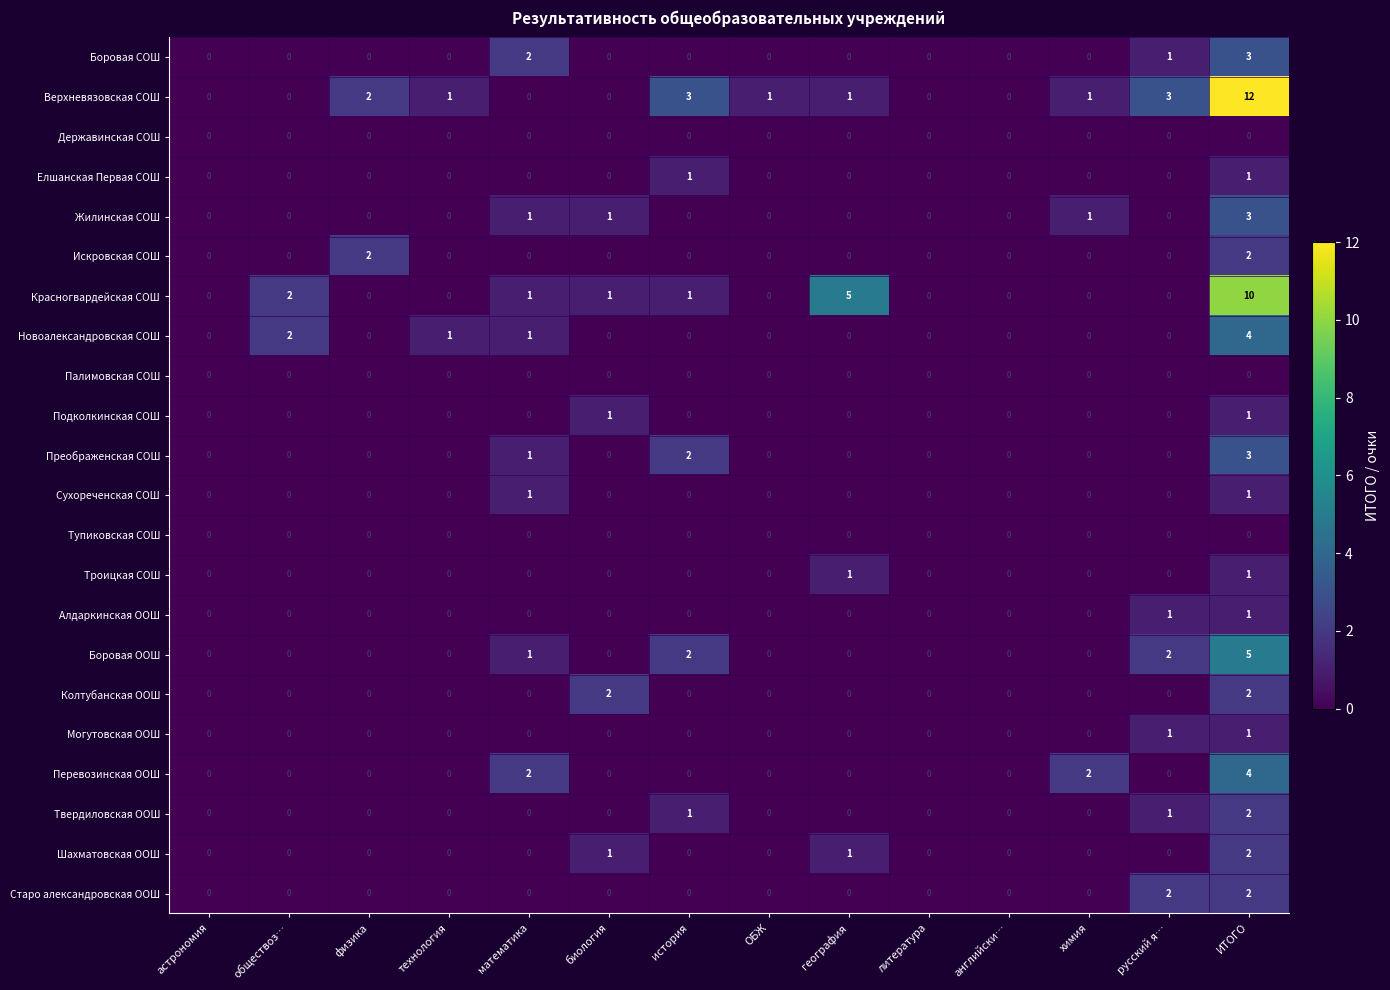

What is the greatest value displayed?

12